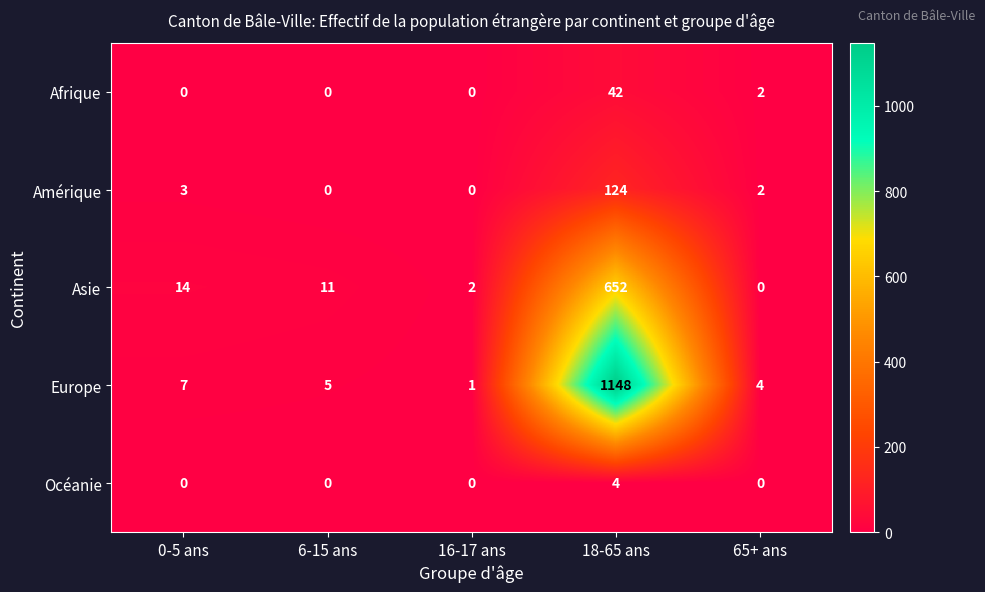

Is it true that Europe equals 1148 at 18-65 ans?

True